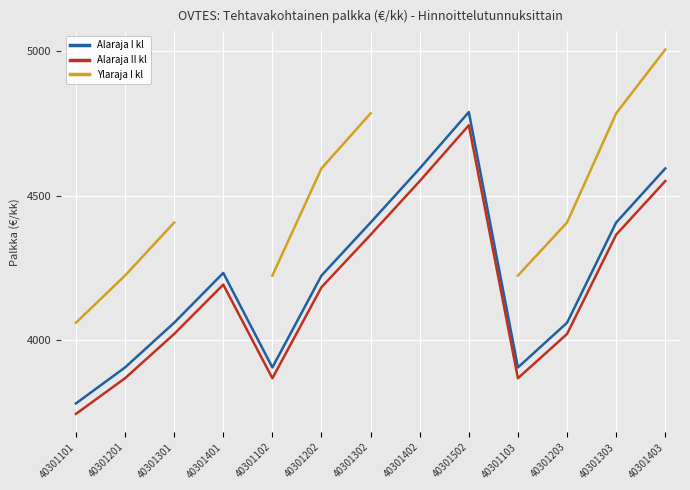

True or false: Alaraja I kl and Ylaraja I kl cross at least once.

False